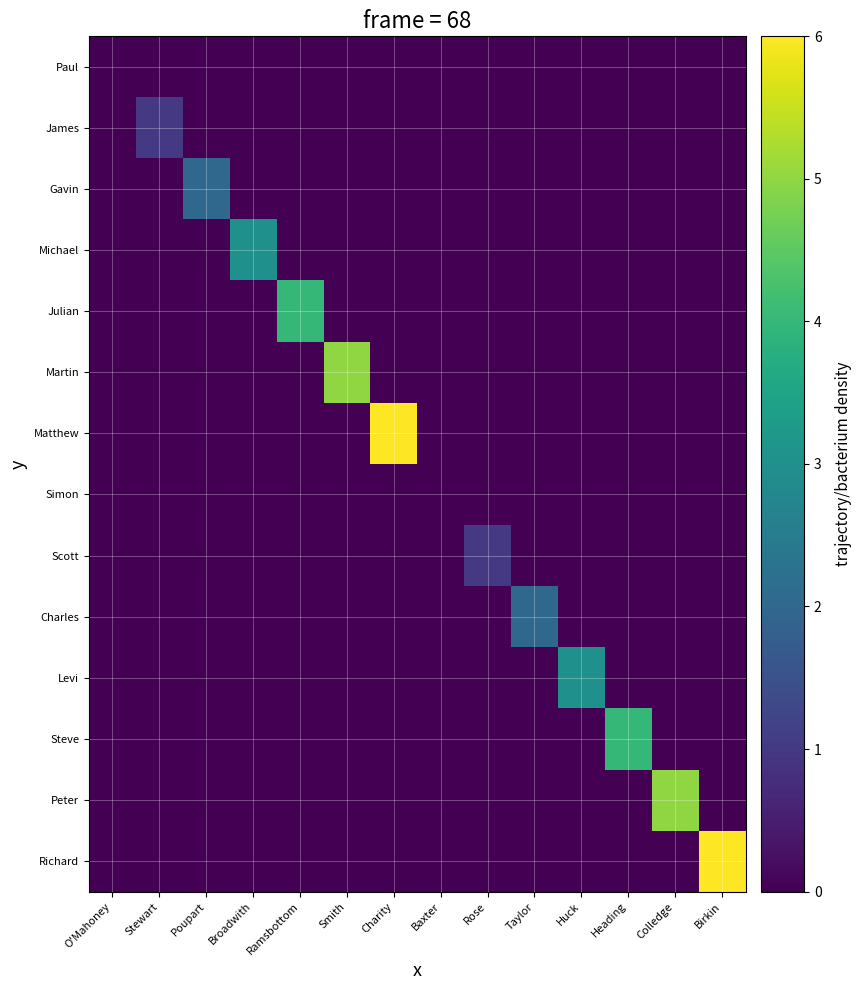

What is the difference between the highest and lowest values at Rose?

1